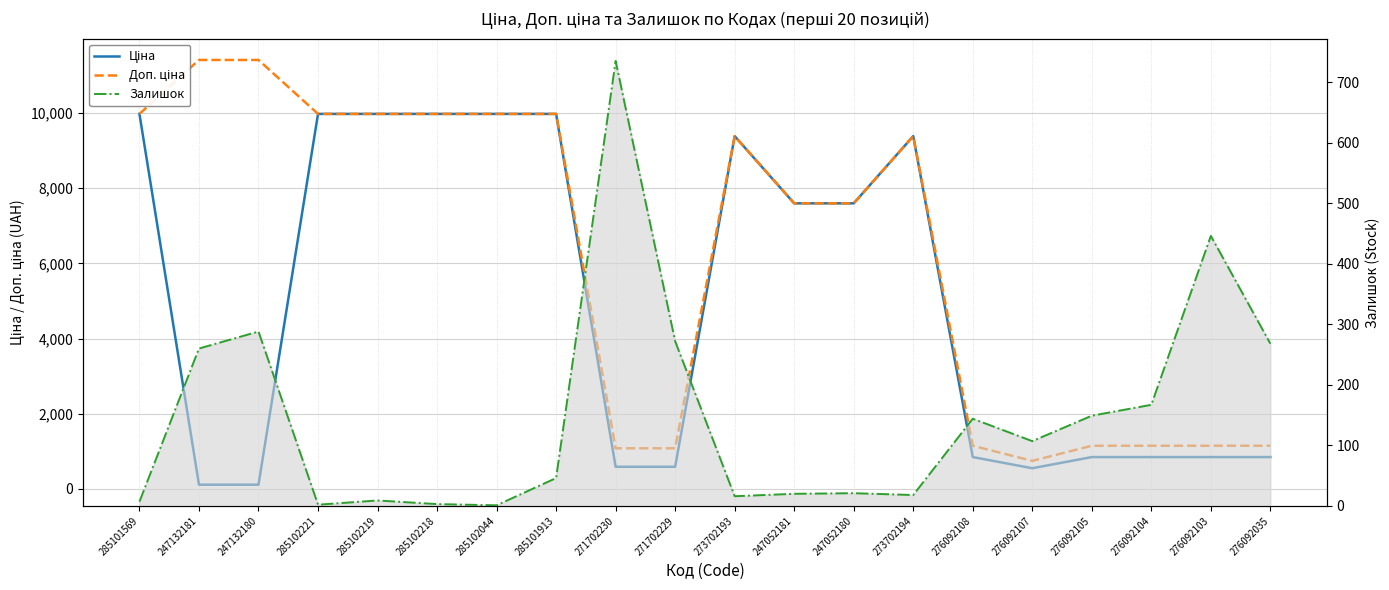

How many interior local peaks does the Доп. ціна series have?

2